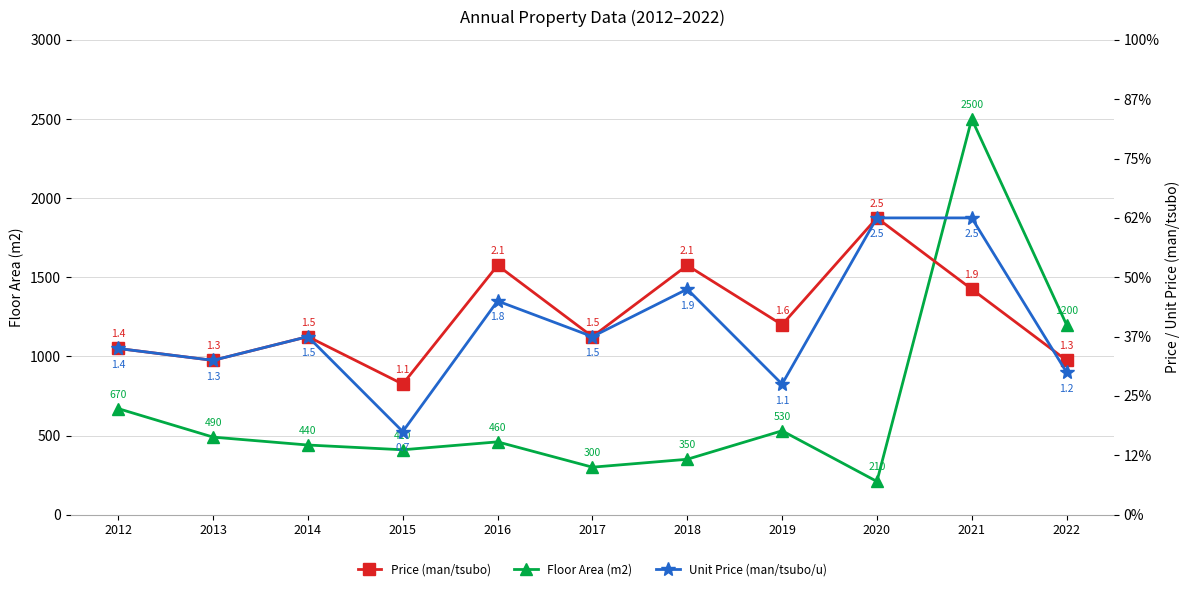

Is it true that Unit Price (man/tsubo/u) equals 0.3 at 2015?

False